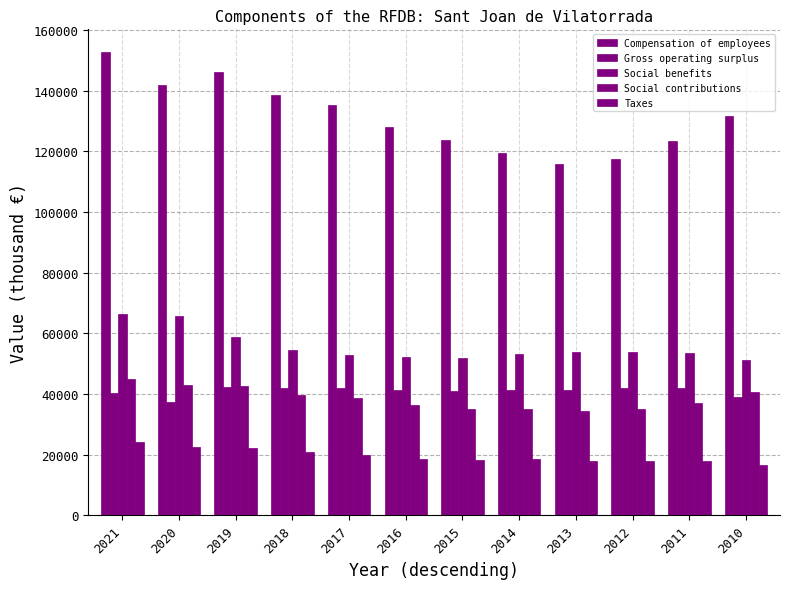

How many values in the Social benefits series are below 53696?

6